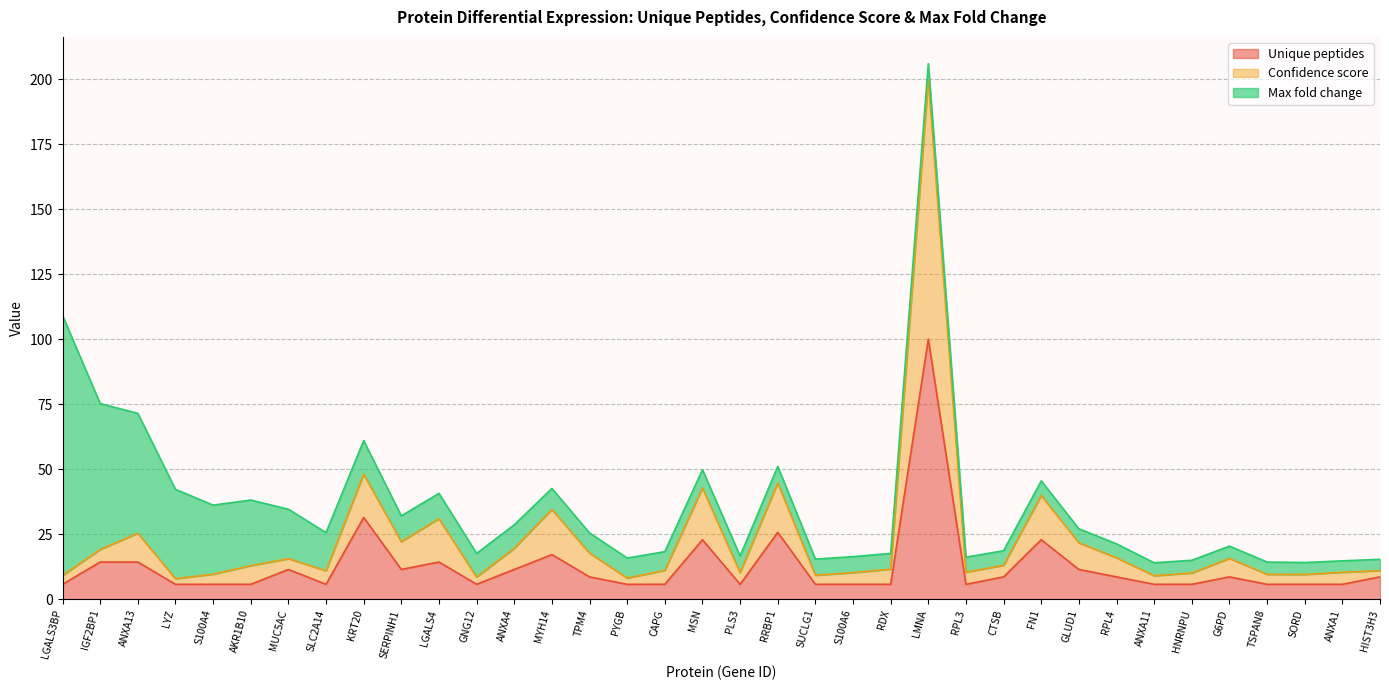

At which category does Confidence score reach its first local peak?

ANXA13